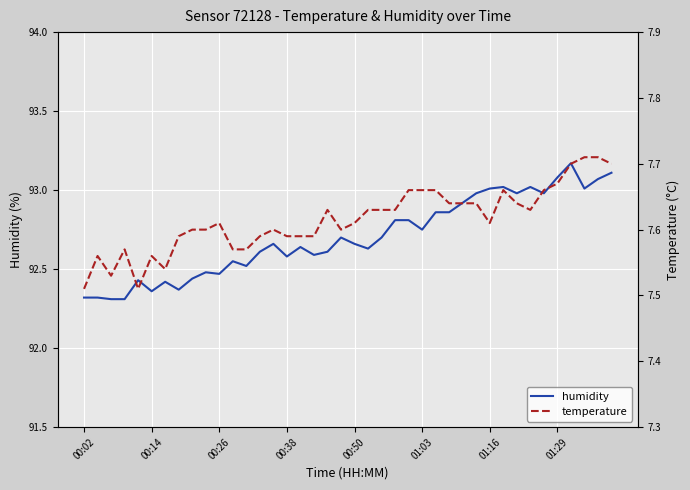

The value of humidity at 01:29 is 93.1. True or false?

True